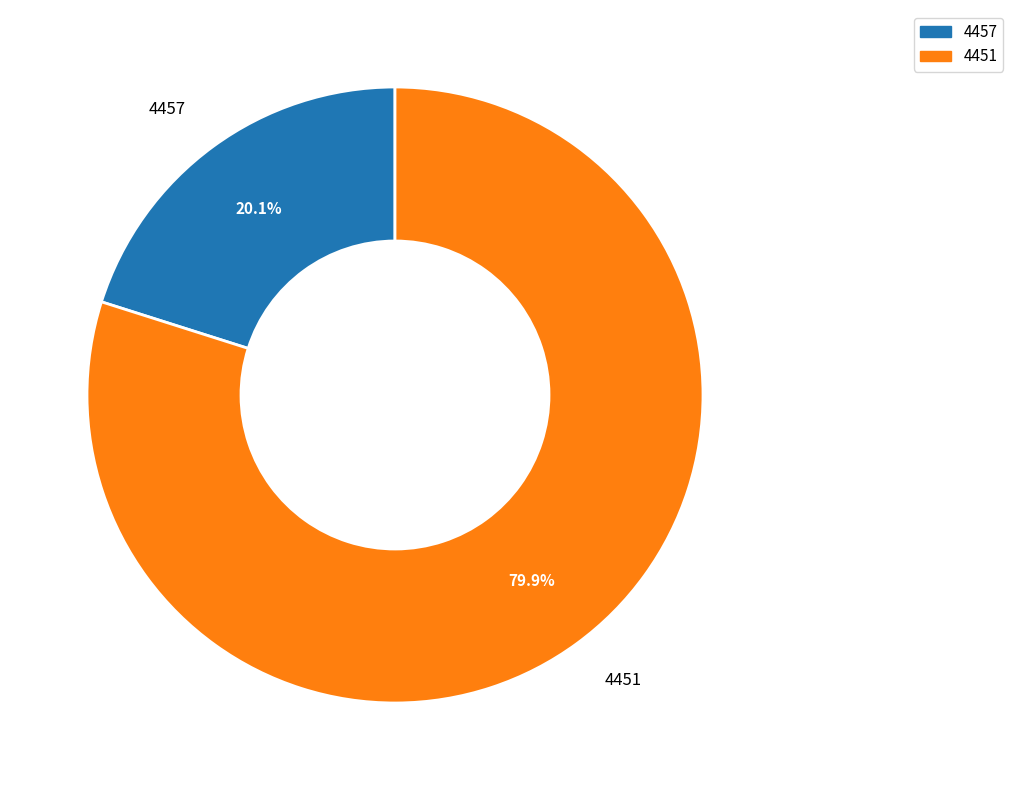

Is there a majority slice in this chart?

Yes